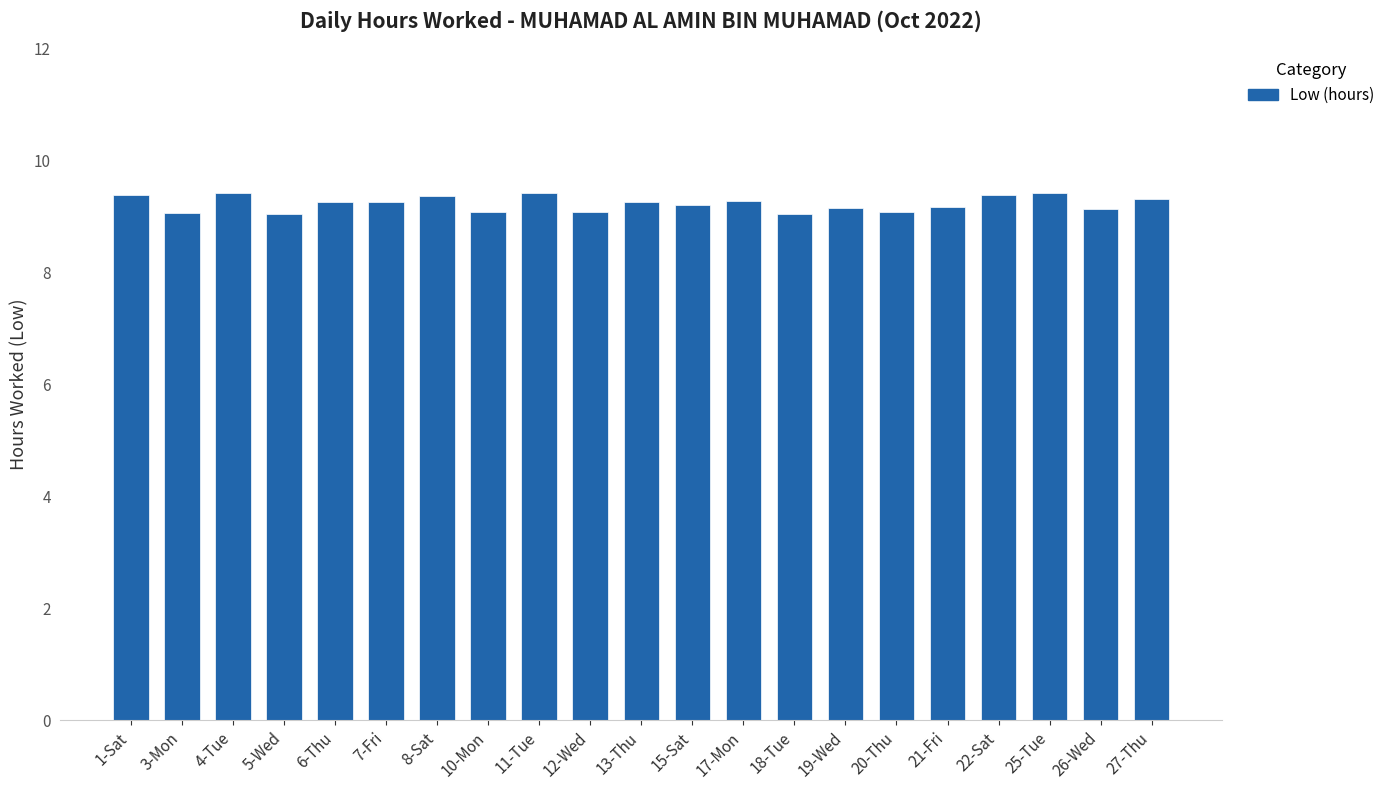

What is the label of the 1st bar from the right?

27-Thu